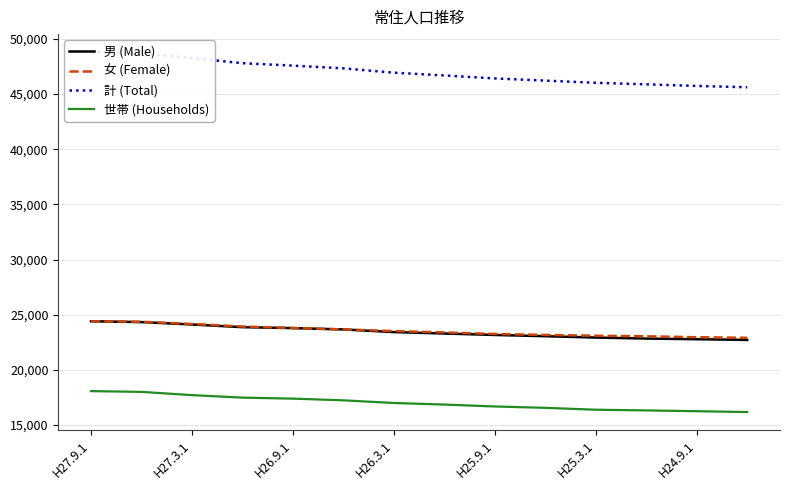

True or false: 女 (Female) and 世帯 (Households) intersect in this chart.

False